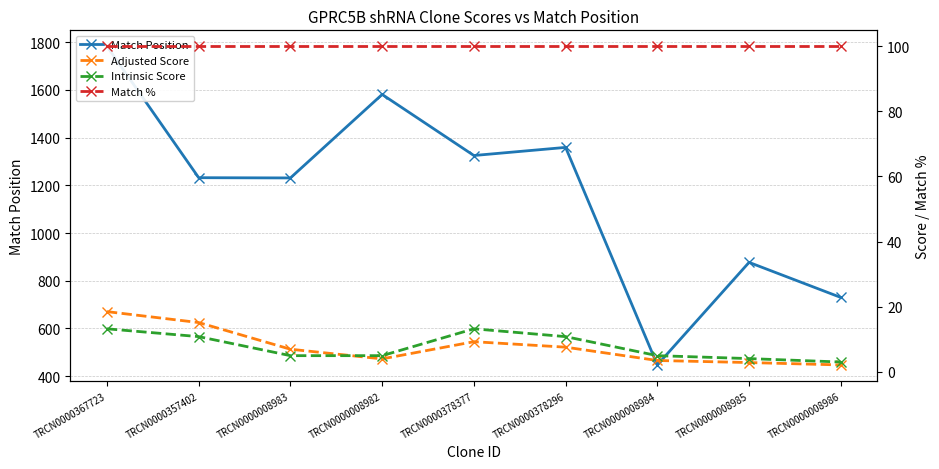

Count the number of data series in this chart.

4